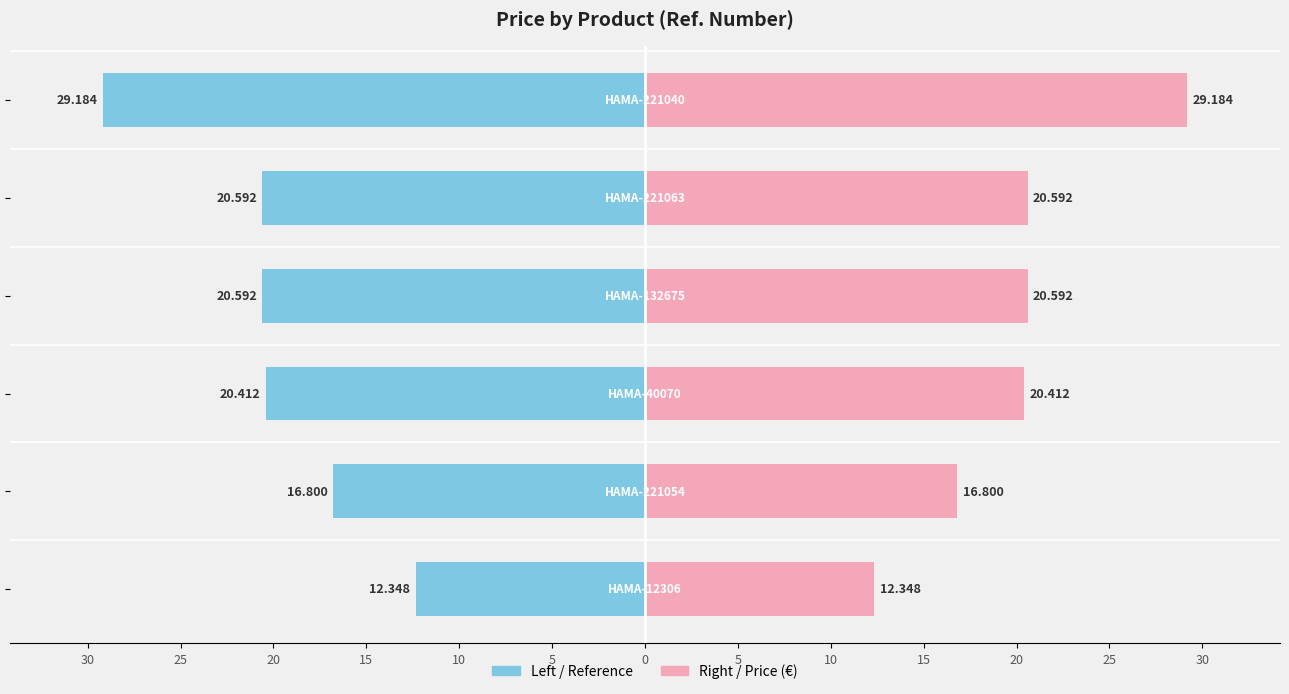

True or false: Price (right) has a value of 9.0 at 25.

False